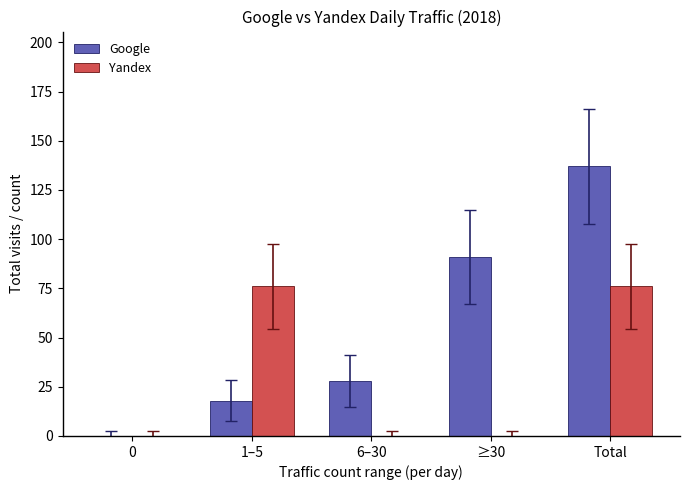

Reading left to right, extract all data points from this chart.

Google: 0=0	1–5=18	6–30=28	≥30=91	Total=137
Yandex: 0=0	1–5=76	6–30=0	≥30=0	Total=76